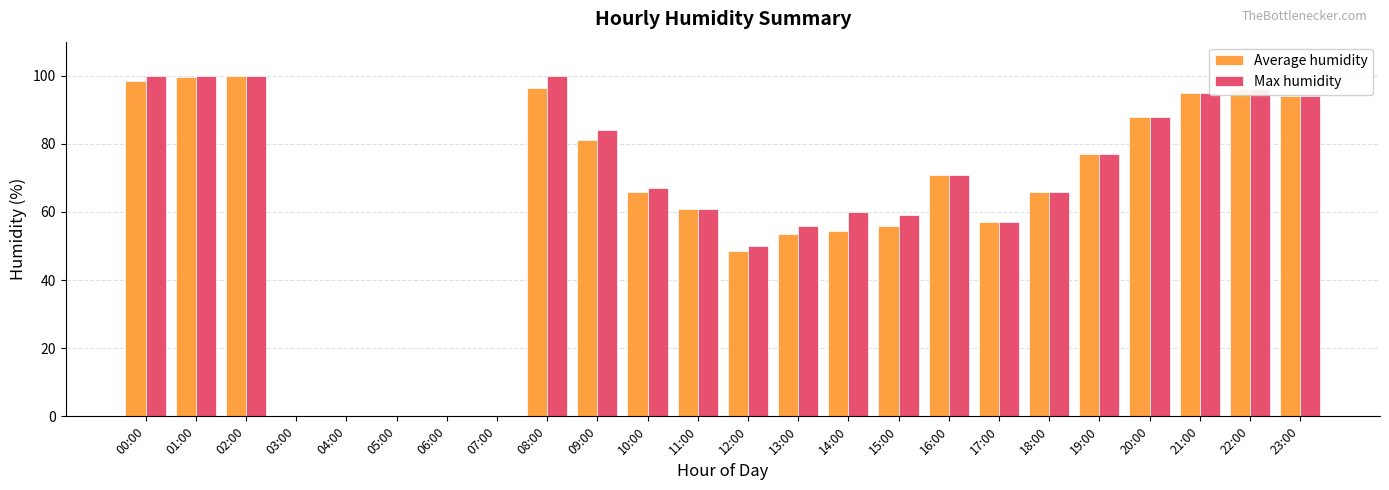

Is the value of Max humidity at 15:00 greater than the value of Average humidity at 16:00?

No